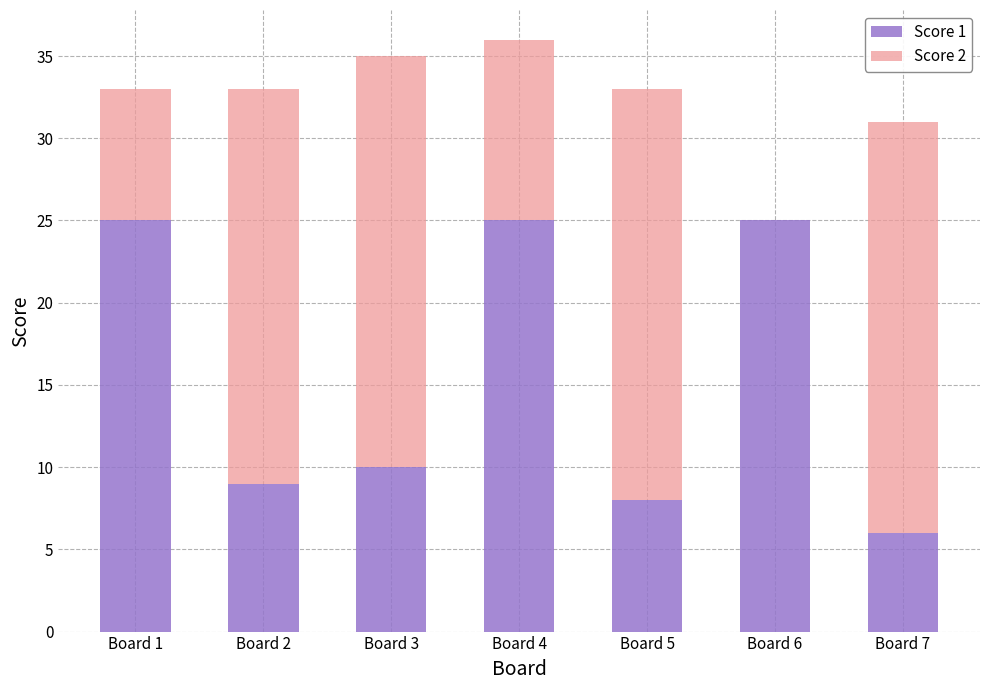

What is the total value across all series at Board 5?

33